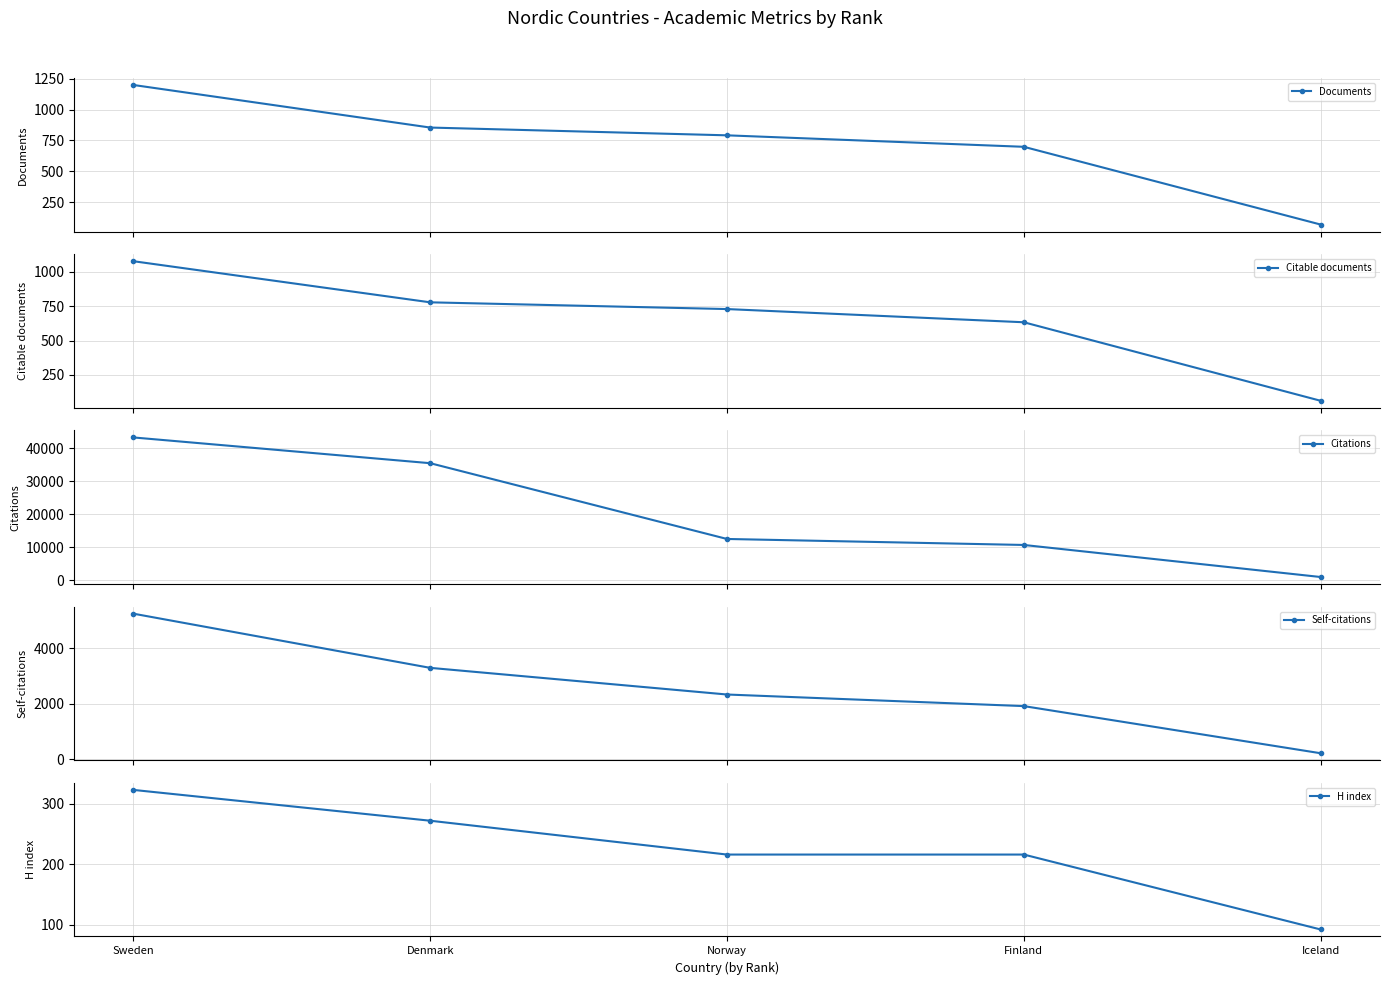

True or false: Self-citations has more than 0 points higher than both neighbors.

False